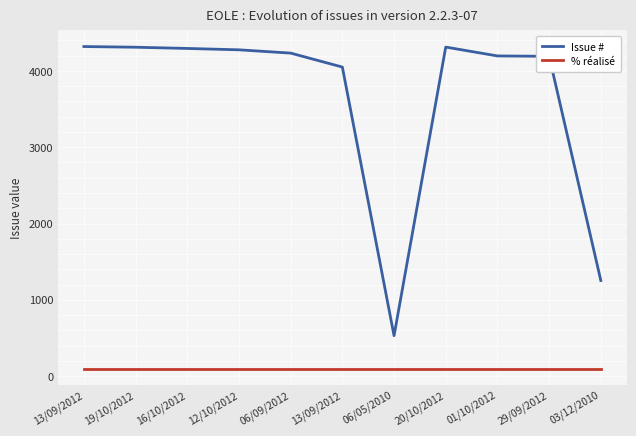

How many lines are shown in the chart?

2